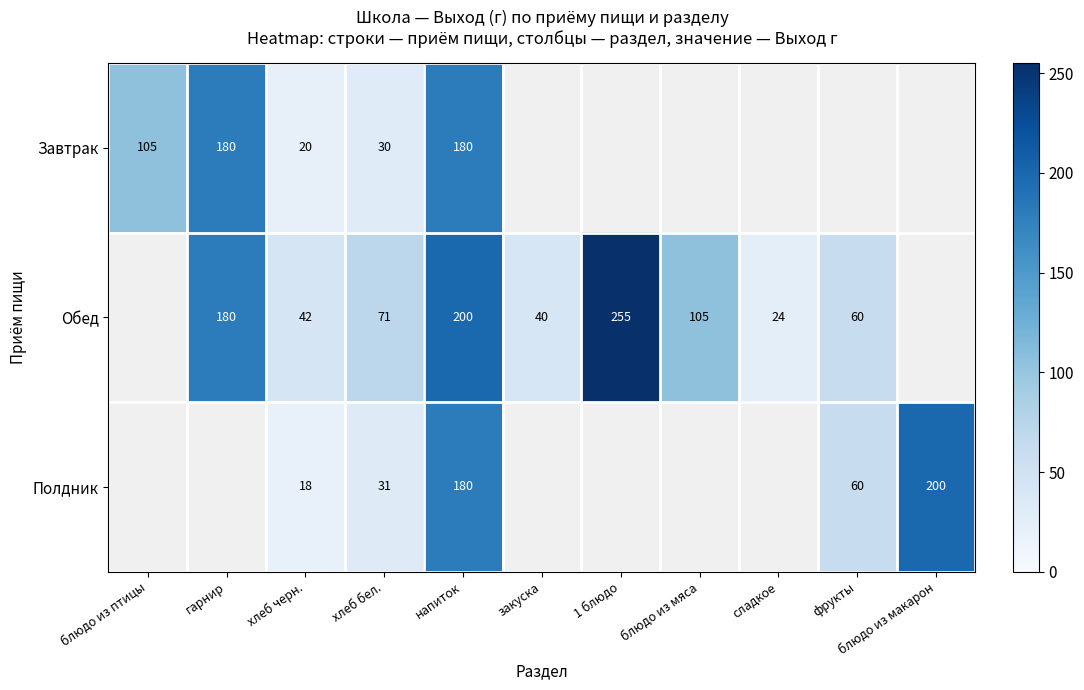

The Завтрак series shows 21 at блюдо из птицы. True or false?

False